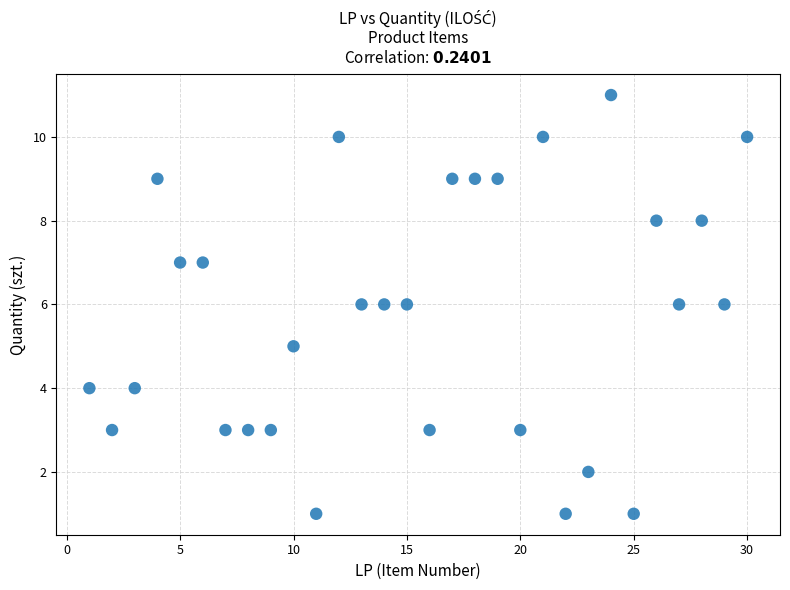

What is the range of X values (max minus min)?

29